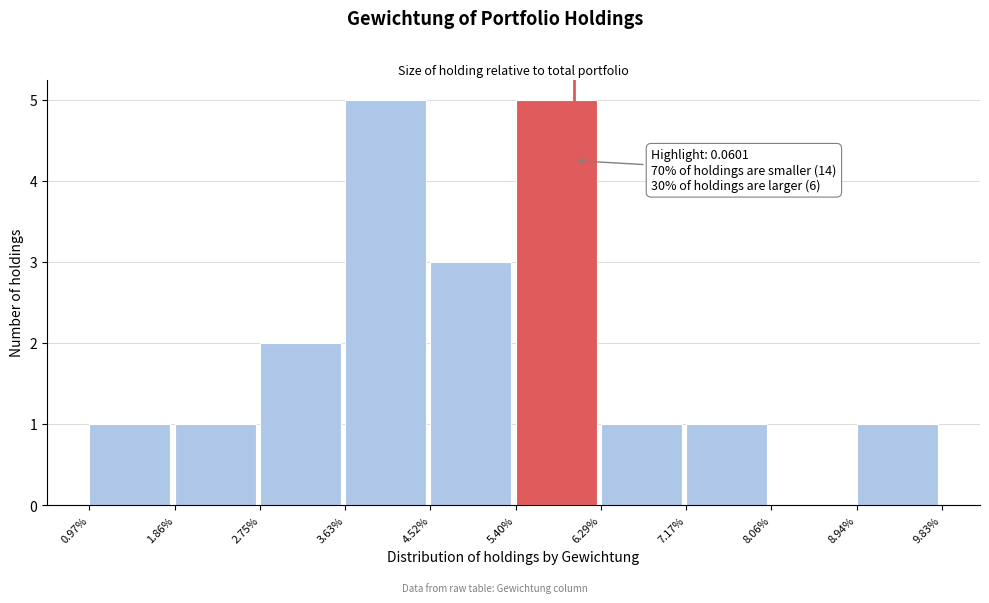

Reading left to right, extract all data points from this chart.

0.97%=1	1.86%=1	2.75%=2	3.63%=5	4.52%=3	5.40%=5	6.29%=1	7.17%=1	8.06%=0	8.94%=1